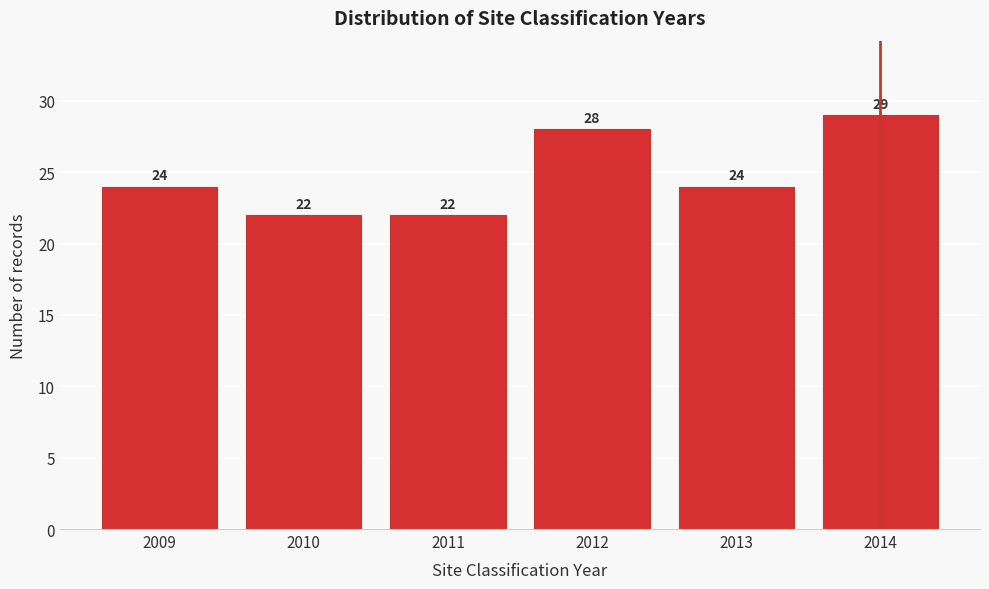

Reading left to right, extract all data points from this chart.

24	22	22	28	24	29